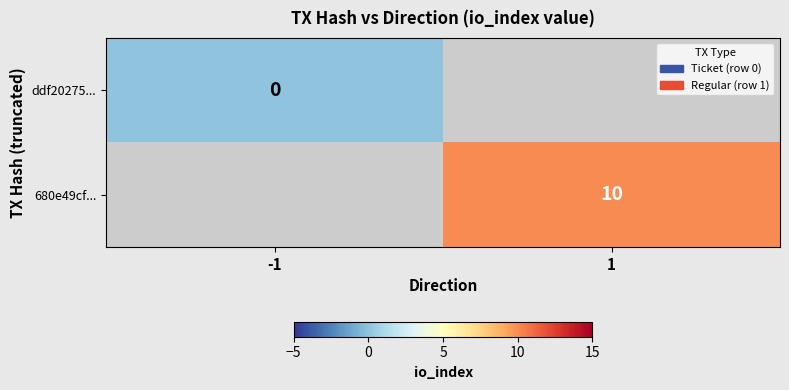

Is the value of ddf20275... at -1 greater than the value of 680e49cf... at 1?

No